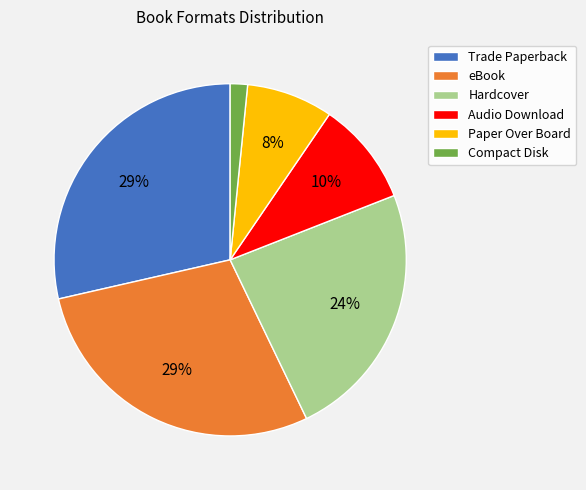

To the nearest percent, what percentage of the pie is Paper Over Board?

8%